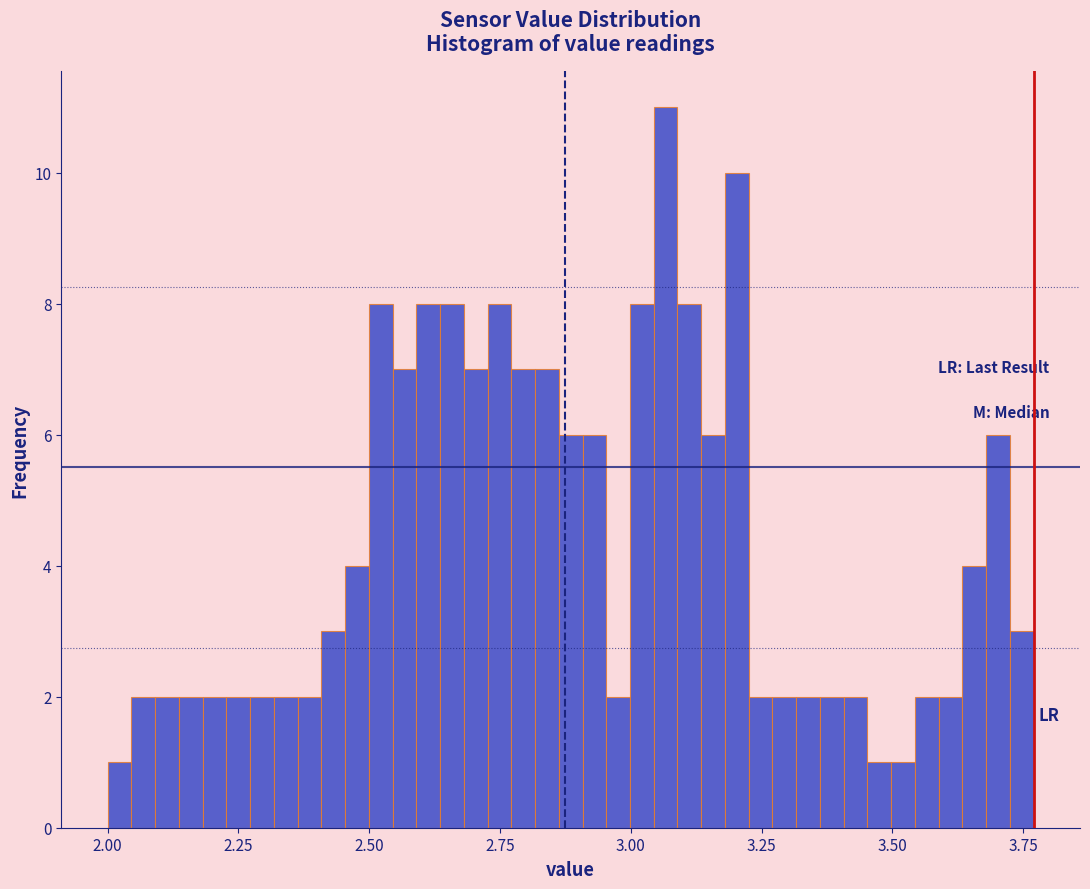

Around what value on the x-axis is the tallest bar? Give the approximate position of its centre, as read against the axis.

3.05